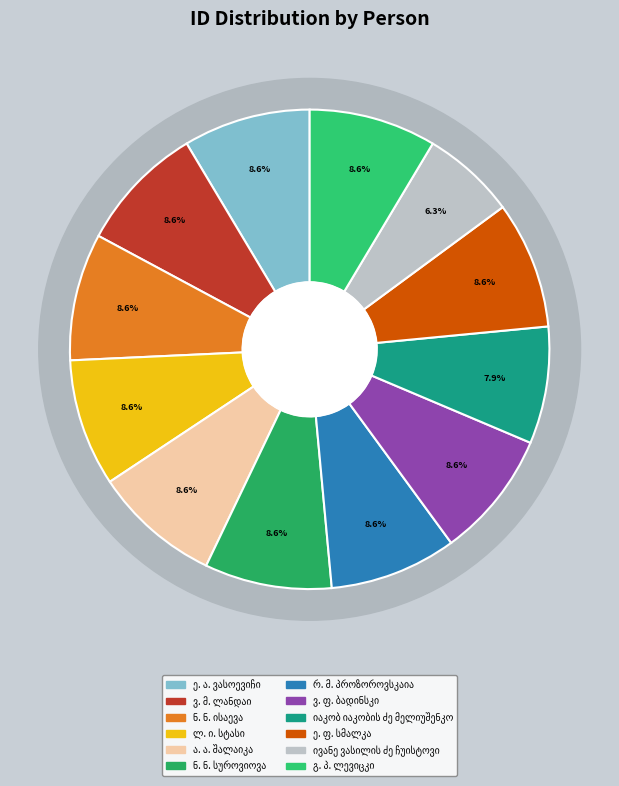

What is the smallest slice in the pie chart?

ივანე ვასილის ძე ჩუისტოვი